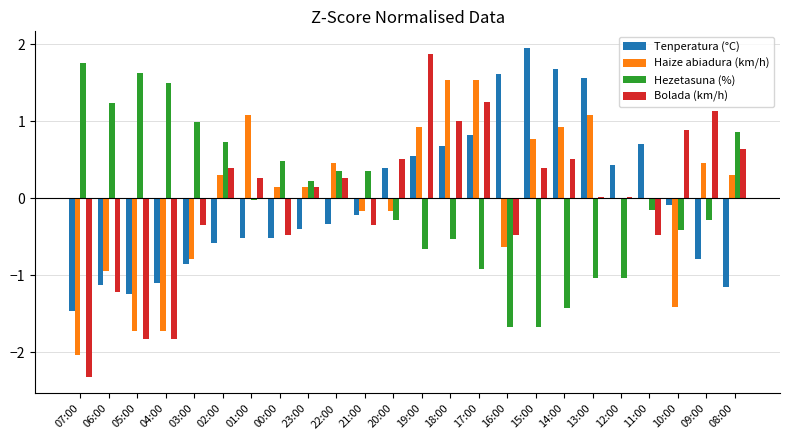

Which series changed the most between 16:00 and 13:00?

Haize abiadura (km/h)